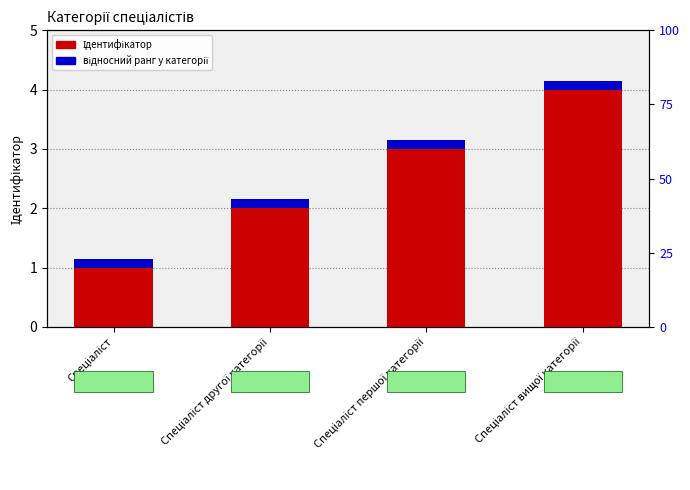

What is the spread (max minus min) of values at Спеціаліст вищої категорії?

3.9